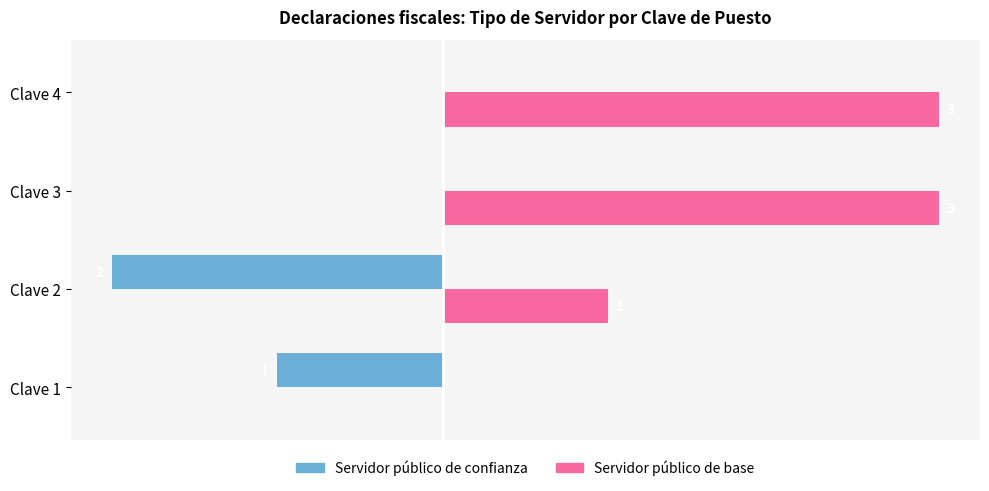

What are all the series names shown in the legend?

Servidor público de confianza, Servidor público de base